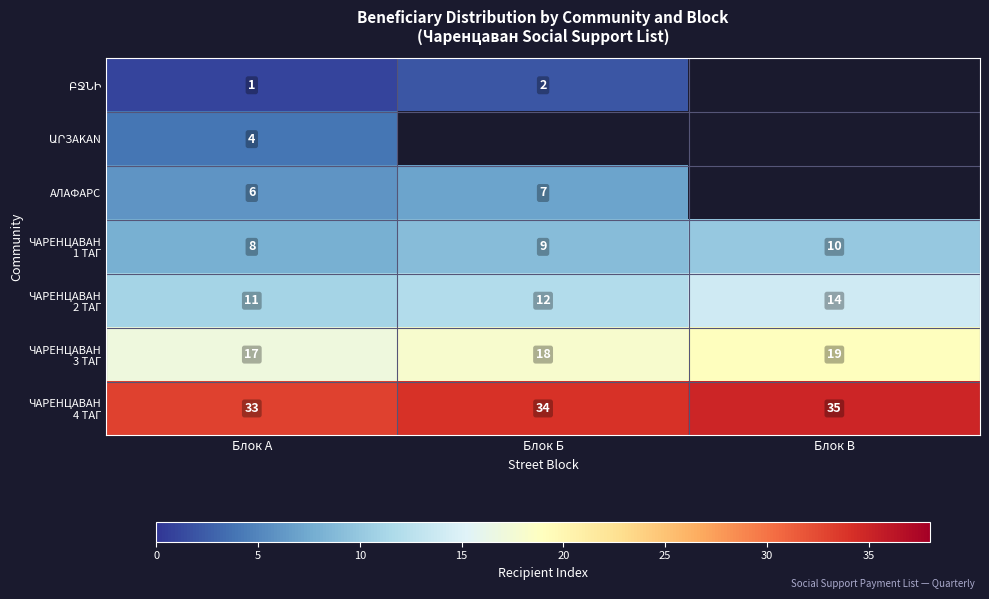

True or false: АЛАФАРС has a value of 4 at Блок Б.

False